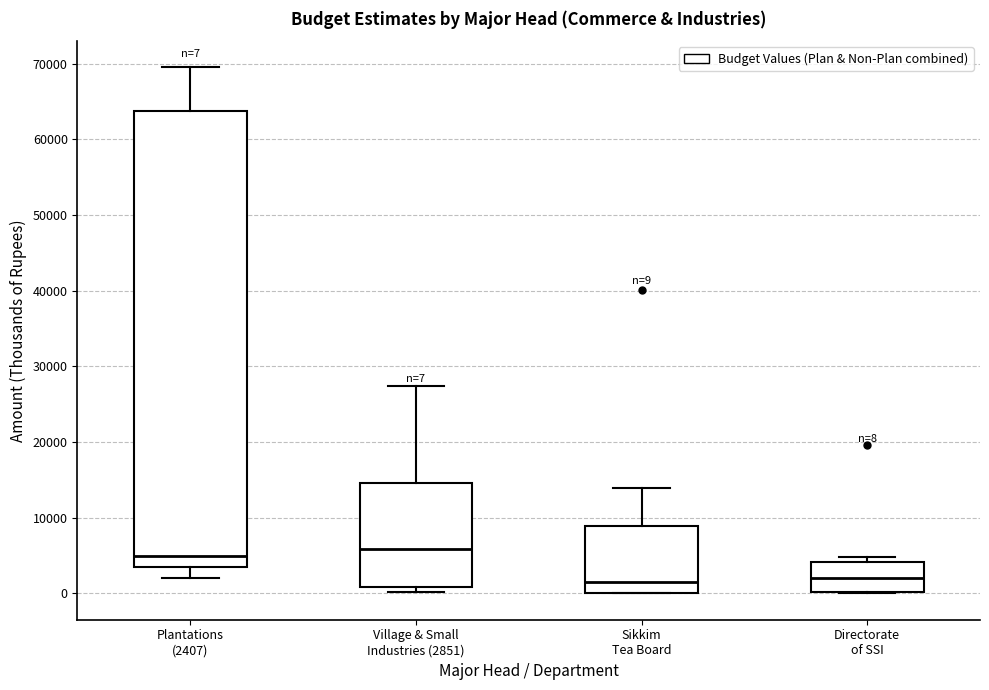

Comparing the boxes themselves (not the whiskers), which one is the tallest?

Plantations (2407)